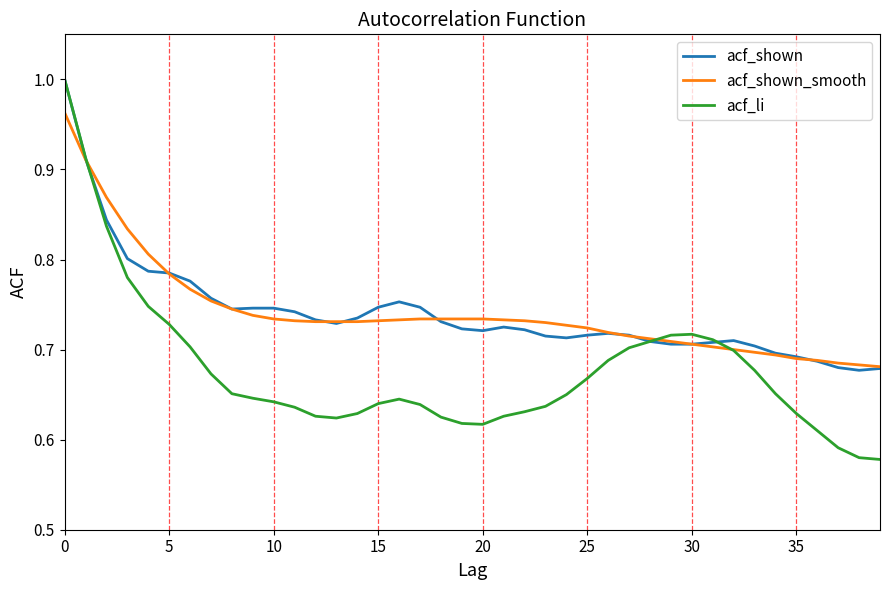

How many distinct data groups are displayed?

3